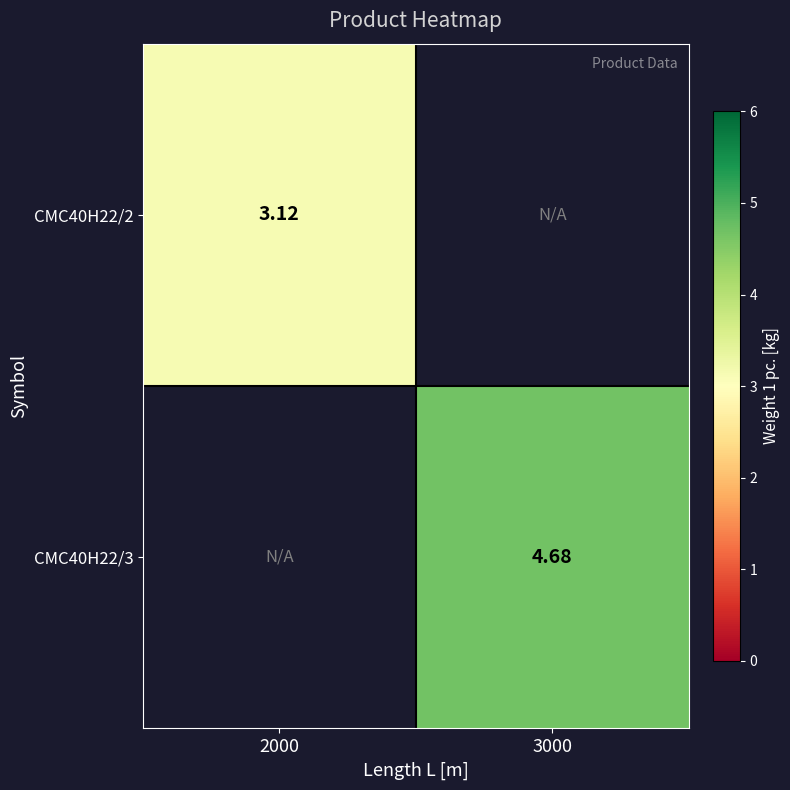

Rank the series by their maximum value, from lowest to highest.

CMC40H22/2, CMC40H22/3